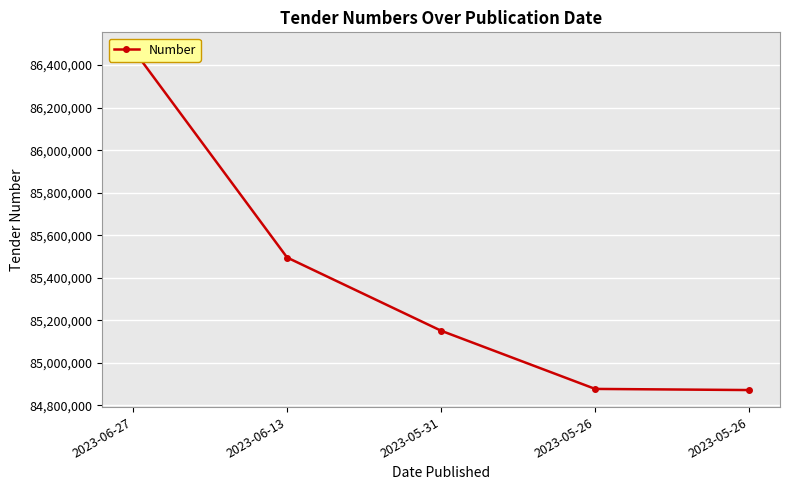

Where does the data first go above 85151188?

2023-06-27